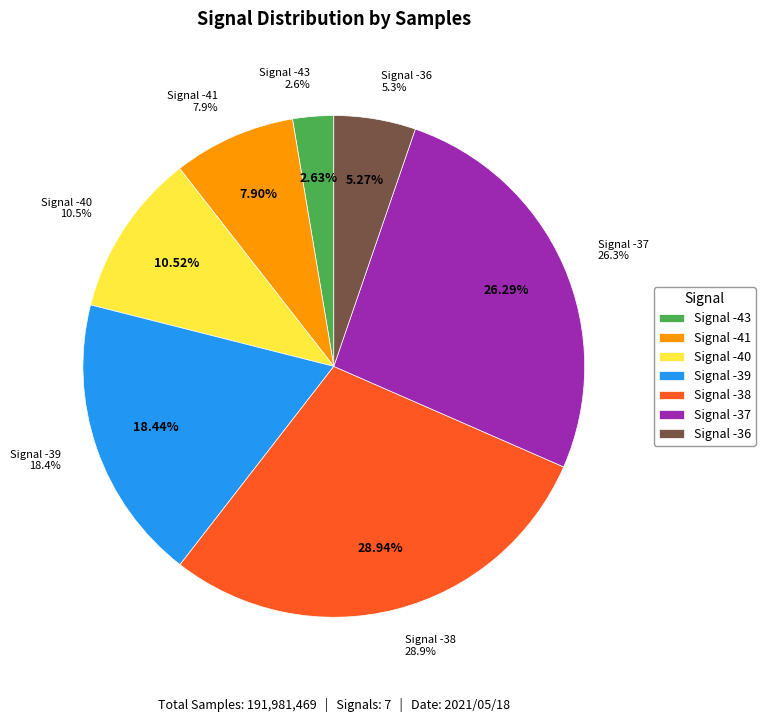

Does -38 account for over 50% of the chart?

No